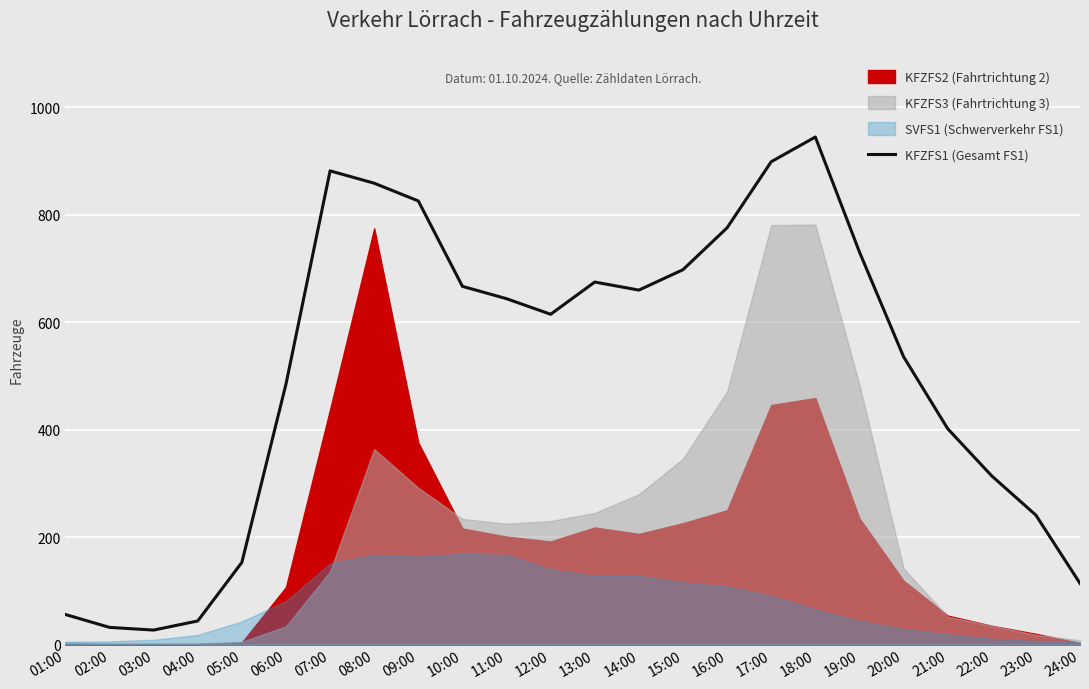

What is the value of the 4th point from the left?

44